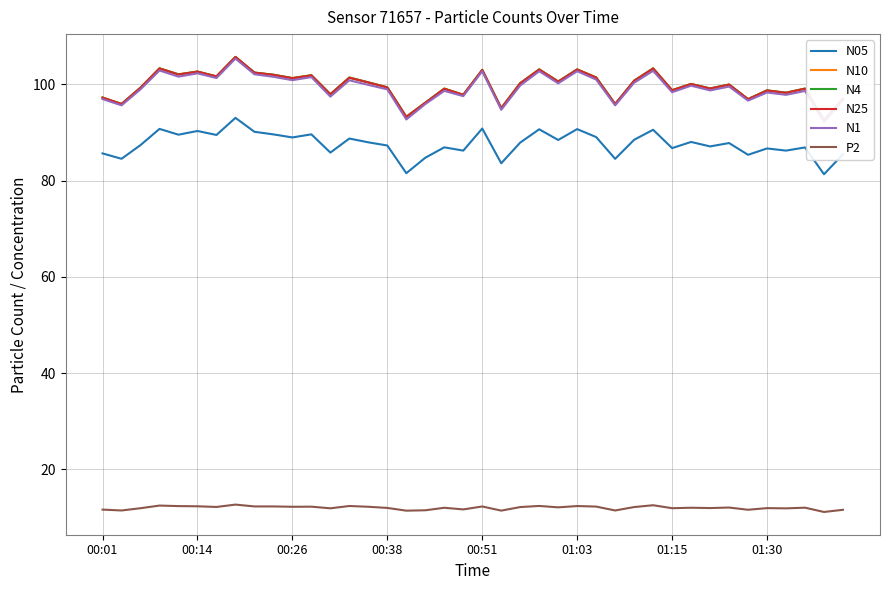

The value of P2 at 01:30 is 11.9. True or false?

True